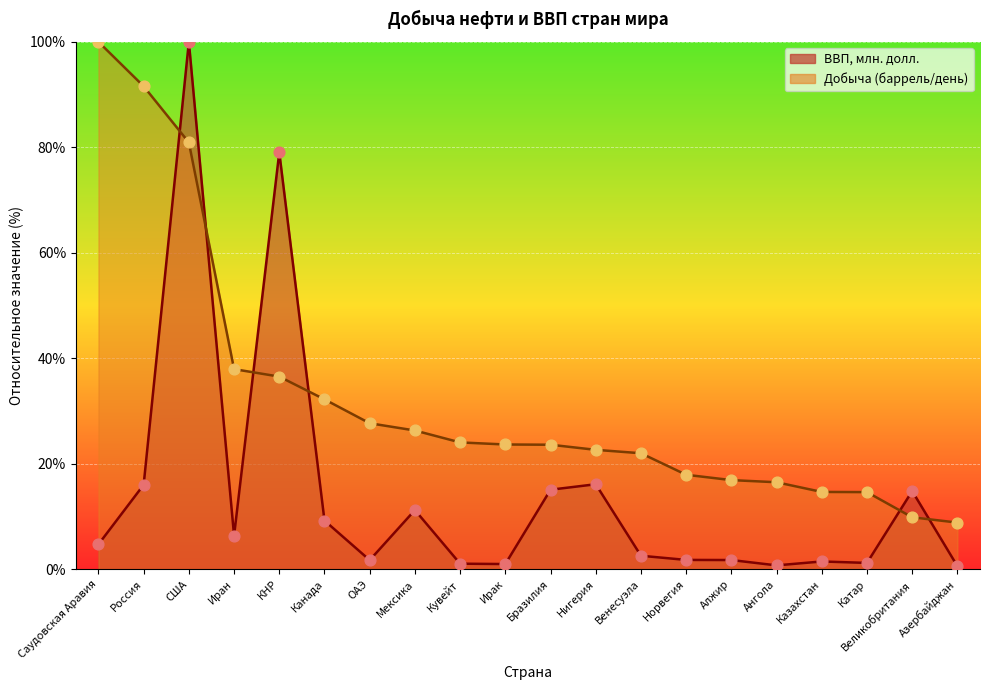

Which series has the largest total across all categories?

Добыча (баррель/день)